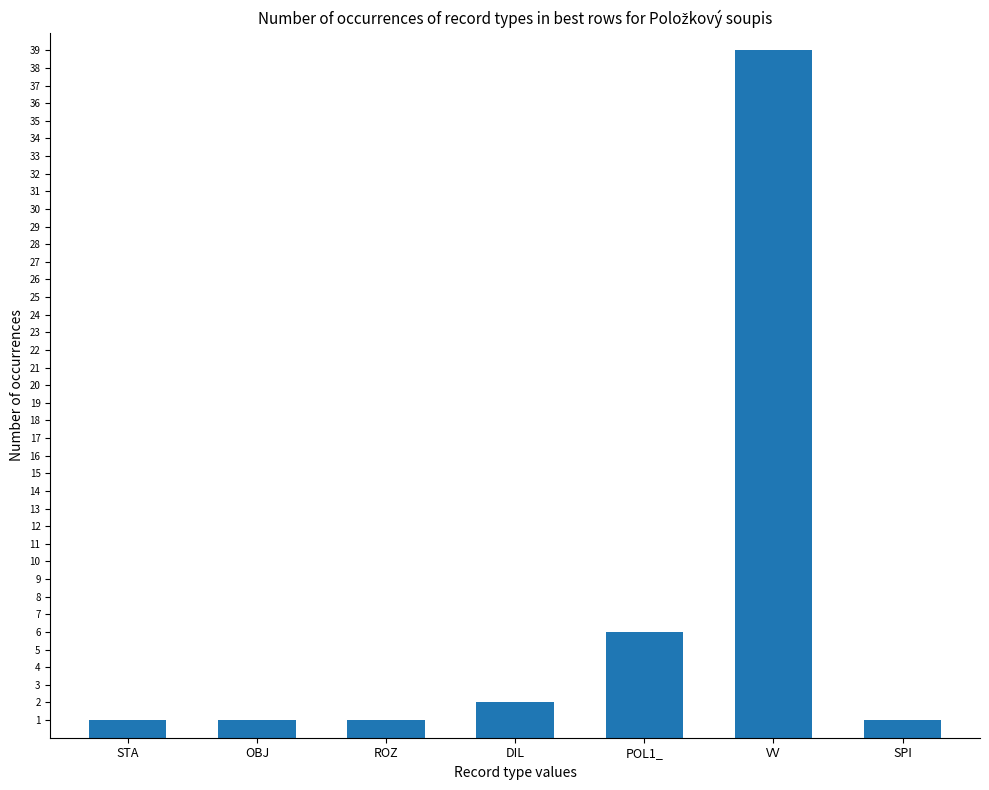

Is it true that the value at STA is 1?

True